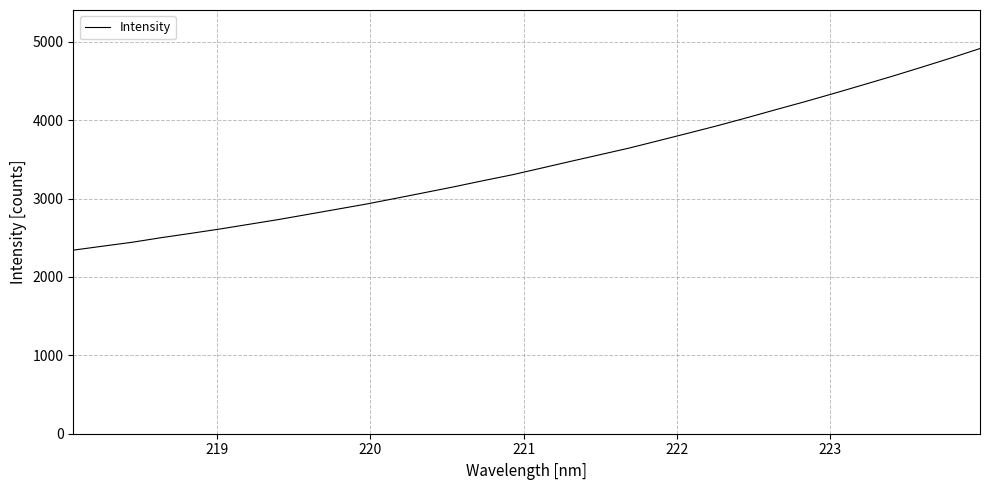

What is the average value?

3446.3